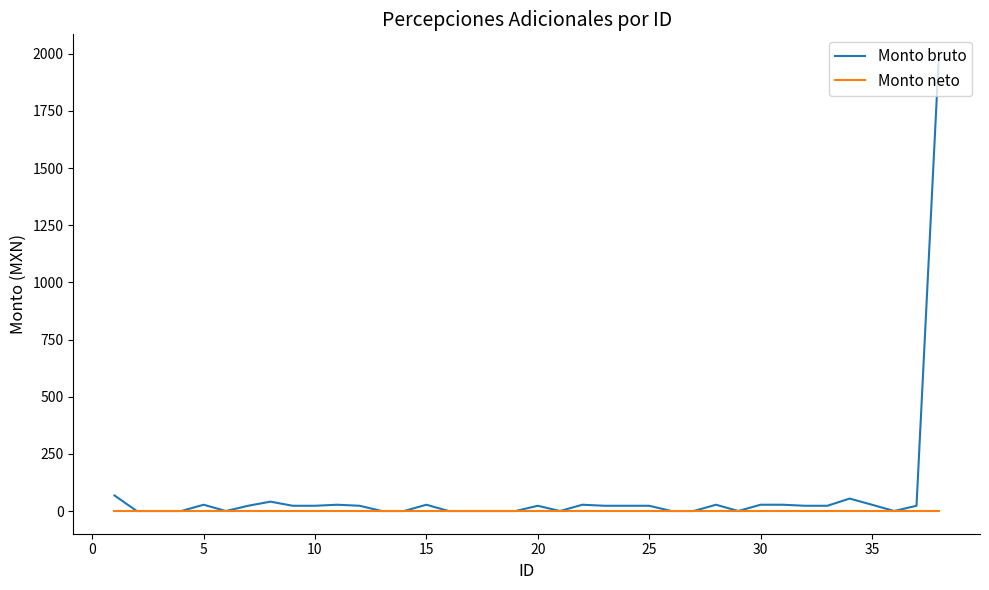

Rank the series by their maximum value, from highest to lowest.

Monto bruto, Monto neto